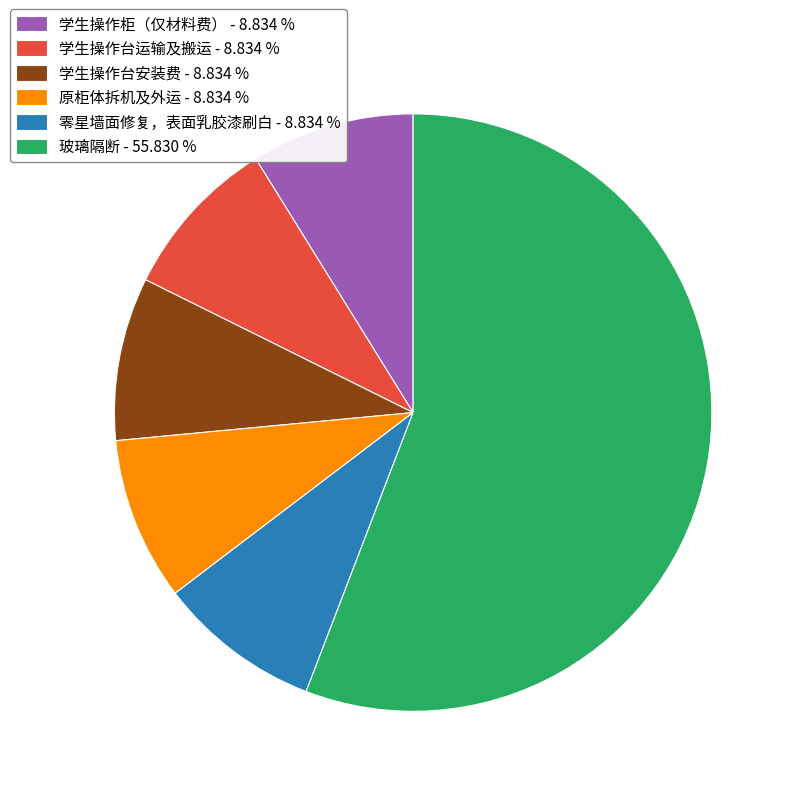

Between 玻璃隔断 - 55.830 % and 学生操作台运输及搬运 - 8.834 %, which is larger?

玻璃隔断 - 55.830 %